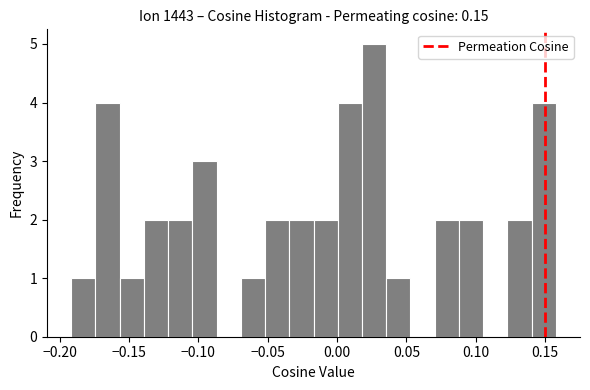

Read against the x-axis, roughly where is the centre of the tallest bar?

0.025